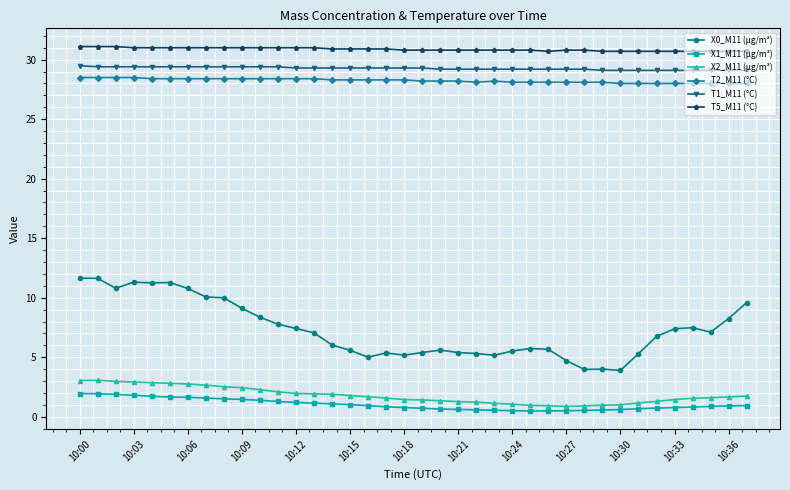

What is the average value of the T5_M11 (°C) series?

30.9